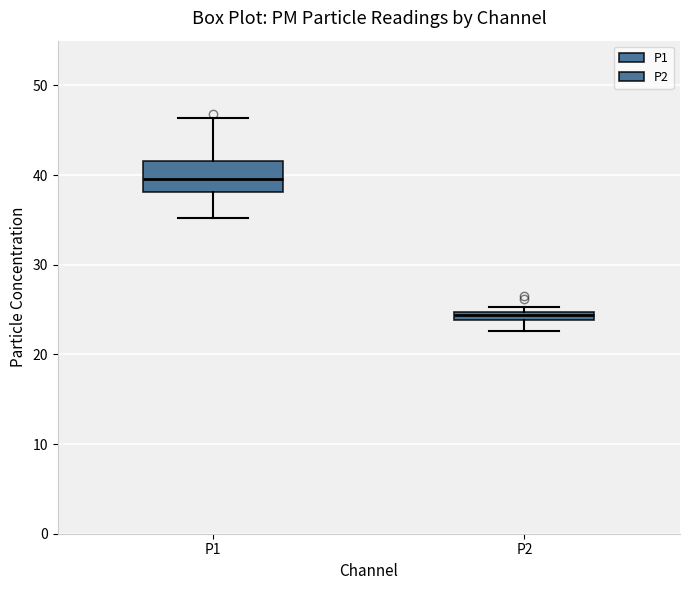

Which box has the lowest median line?

P2